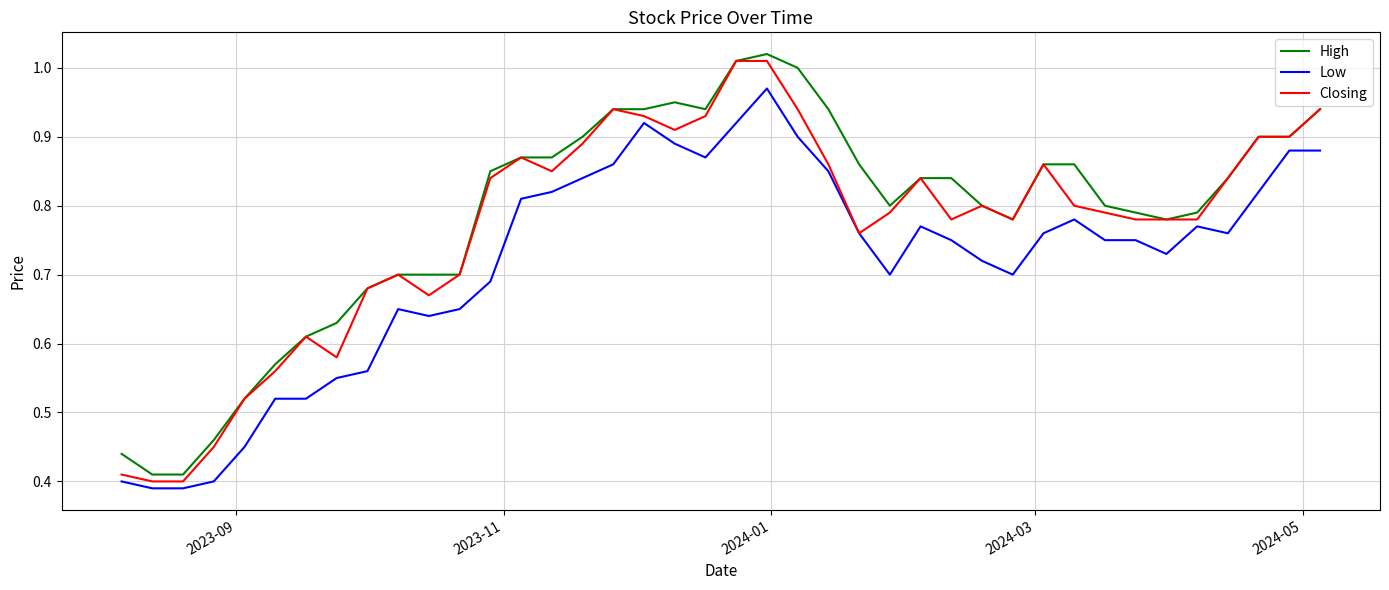

Rank the series by their average value, from lowest to highest.

Low, Closing, High